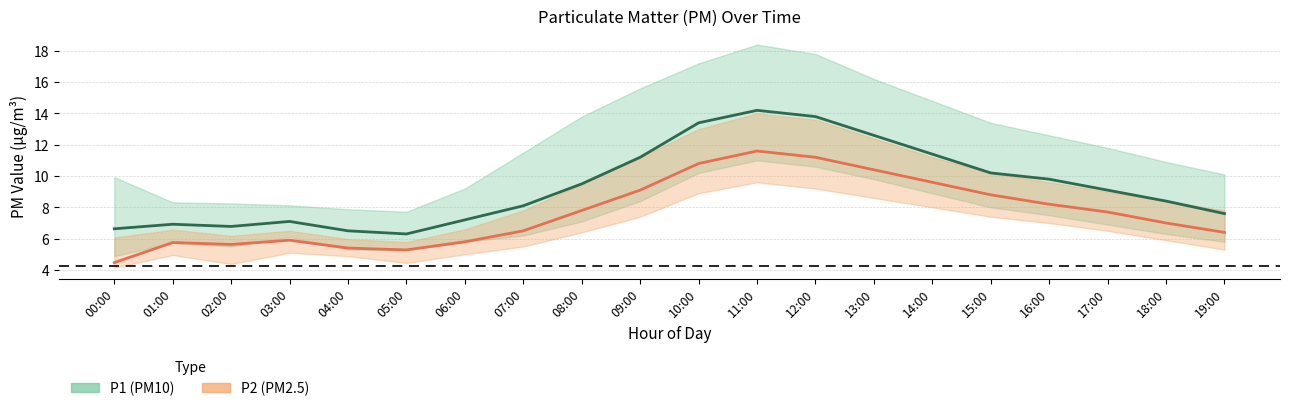

Reading left to right, what are all the values shown in this chart?

P1 (PM10): 00:00=6.6	01:00=6.9	02:00=6.8	03:00=7.1	04:00=6.5	05:00=6.3	06:00=7.2	07:00=8.1	08:00=9.5	09:00=11.2	10:00=13.4	11:00=14.2	12:00=13.8	13:00=12.6	14:00=11.4	15:00=10.2	16:00=9.8	17:00=9.1	18:00=8.4	19:00=7.6
P2 (PM2.5): 00:00=4.5	01:00=5.8	02:00=5.6	03:00=5.9	04:00=5.4	05:00=5.3	06:00=5.8	07:00=6.5	08:00=7.8	09:00=9.1	10:00=10.8	11:00=11.6	12:00=11.2	13:00=10.4	14:00=9.6	15:00=8.8	16:00=8.2	17:00=7.7	18:00=7.0	19:00=6.4